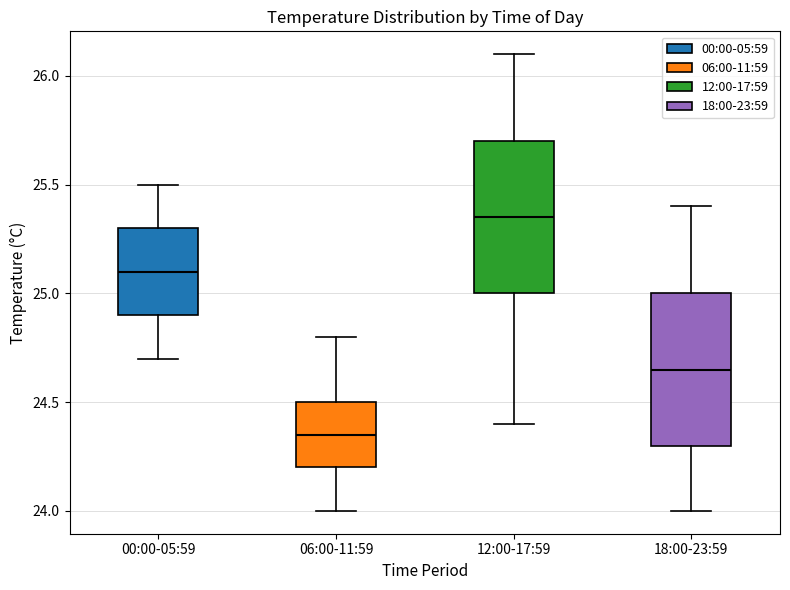

Which box has the highest median line?

12:00-17:59